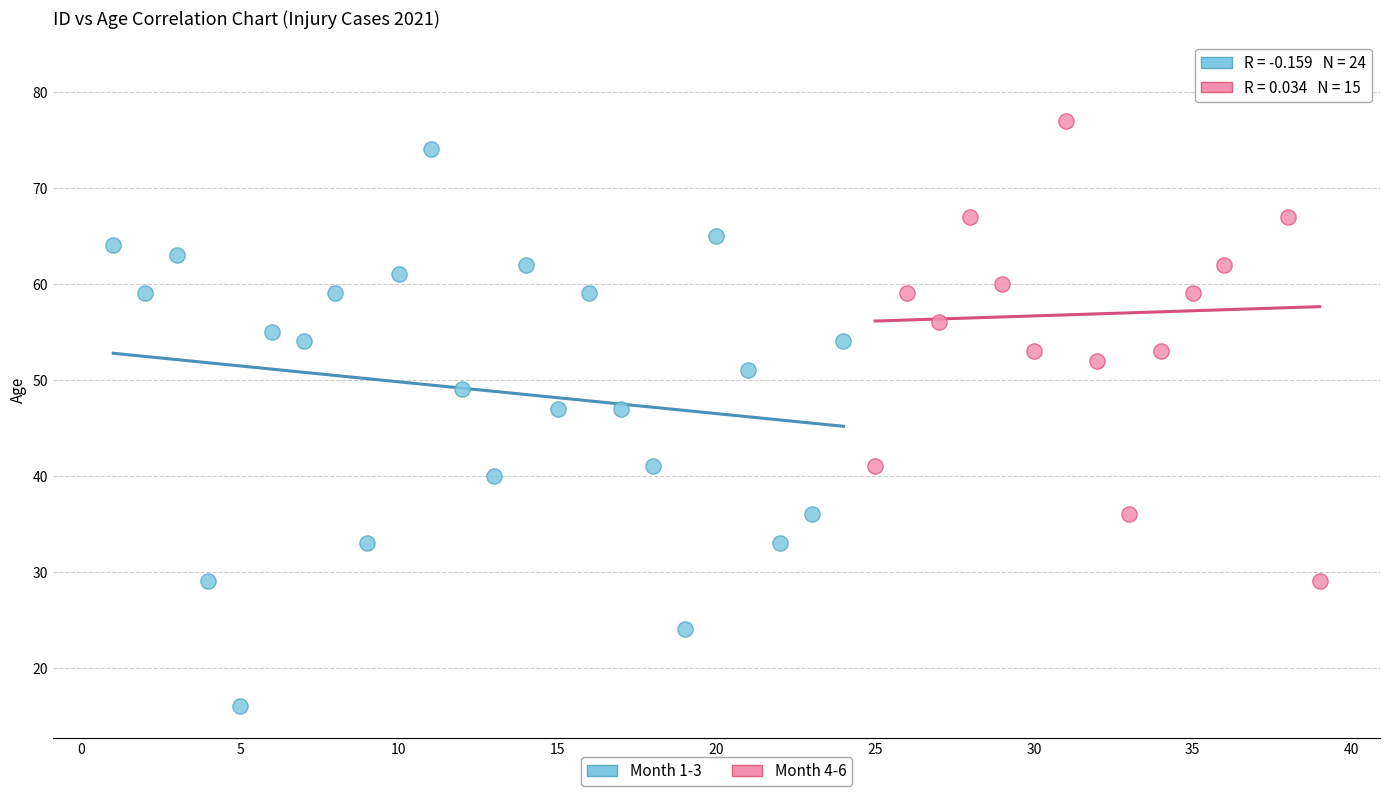

Which series reaches the maximum Y coordinate?

Month 4-6